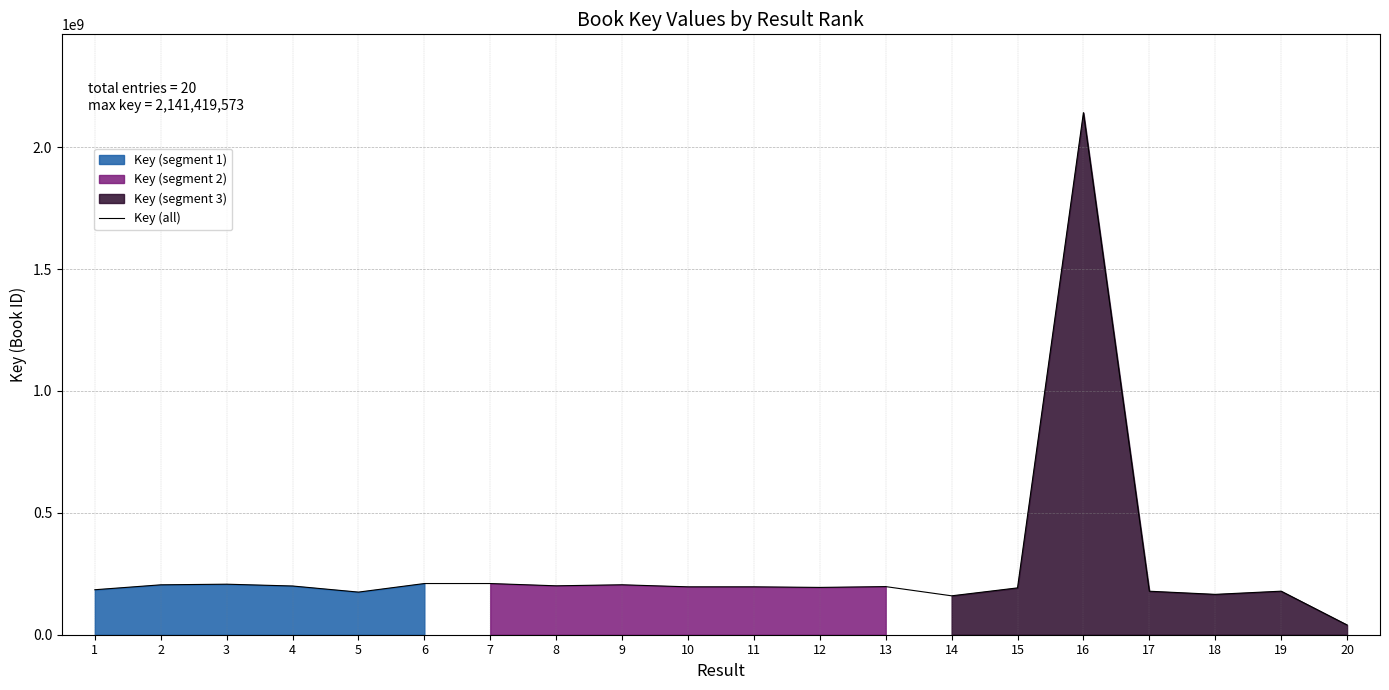

What is the change in value from 4 to 14?

-40268774